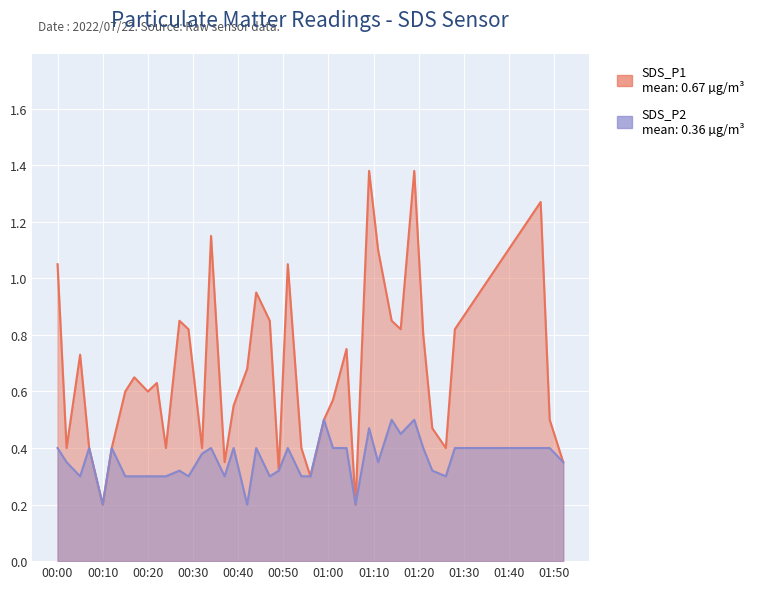

What is the sum of the SDS_P1 values at 2022/07/22 00:42 and 2022/07/22 00:54?

1.1